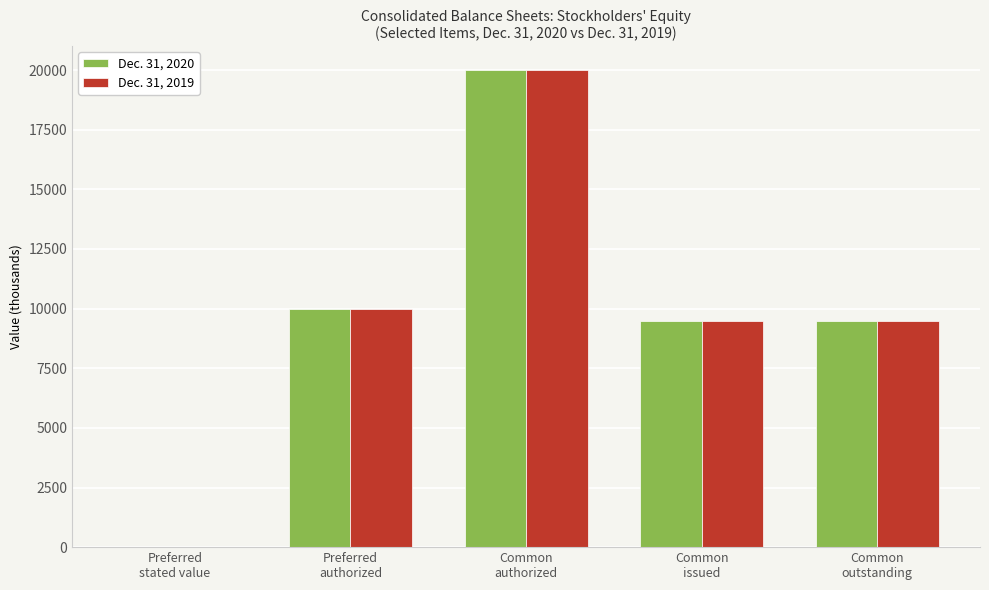

Reading left to right, what are all the values shown in this chart?

Dec. 31, 2020: 1.0	10000.0	20000.0	9498.8	9498.8
Dec. 31, 2019: 1.0	10000.0	20000.0	9498.8	9498.8